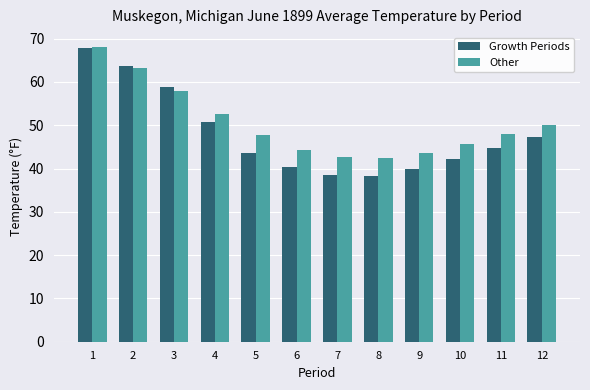

True or false: Growth Periods has a value of 106.2 at 2.

False